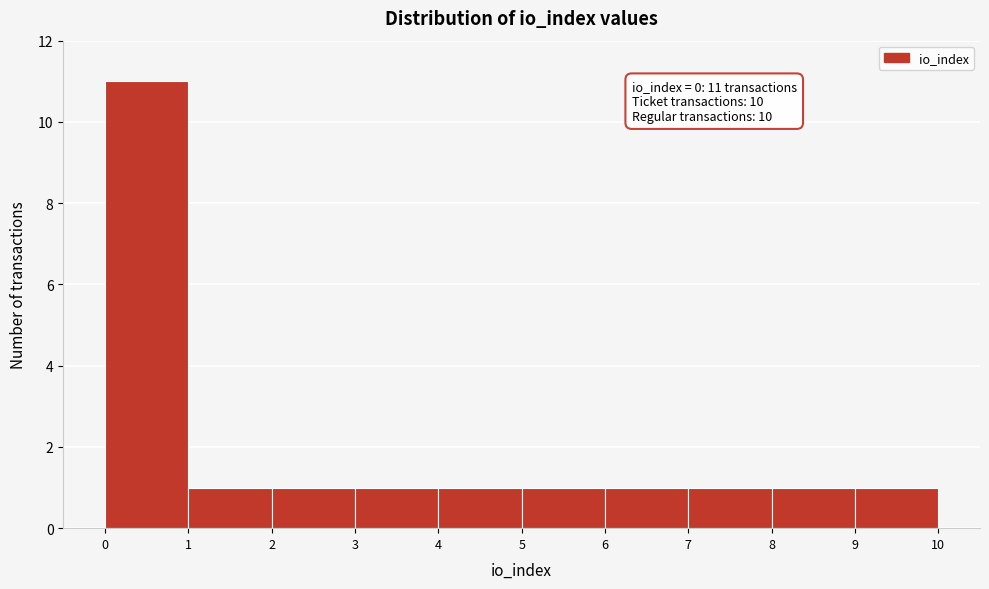

Over which range of the x-axis is the bar tallest?

0 to 1